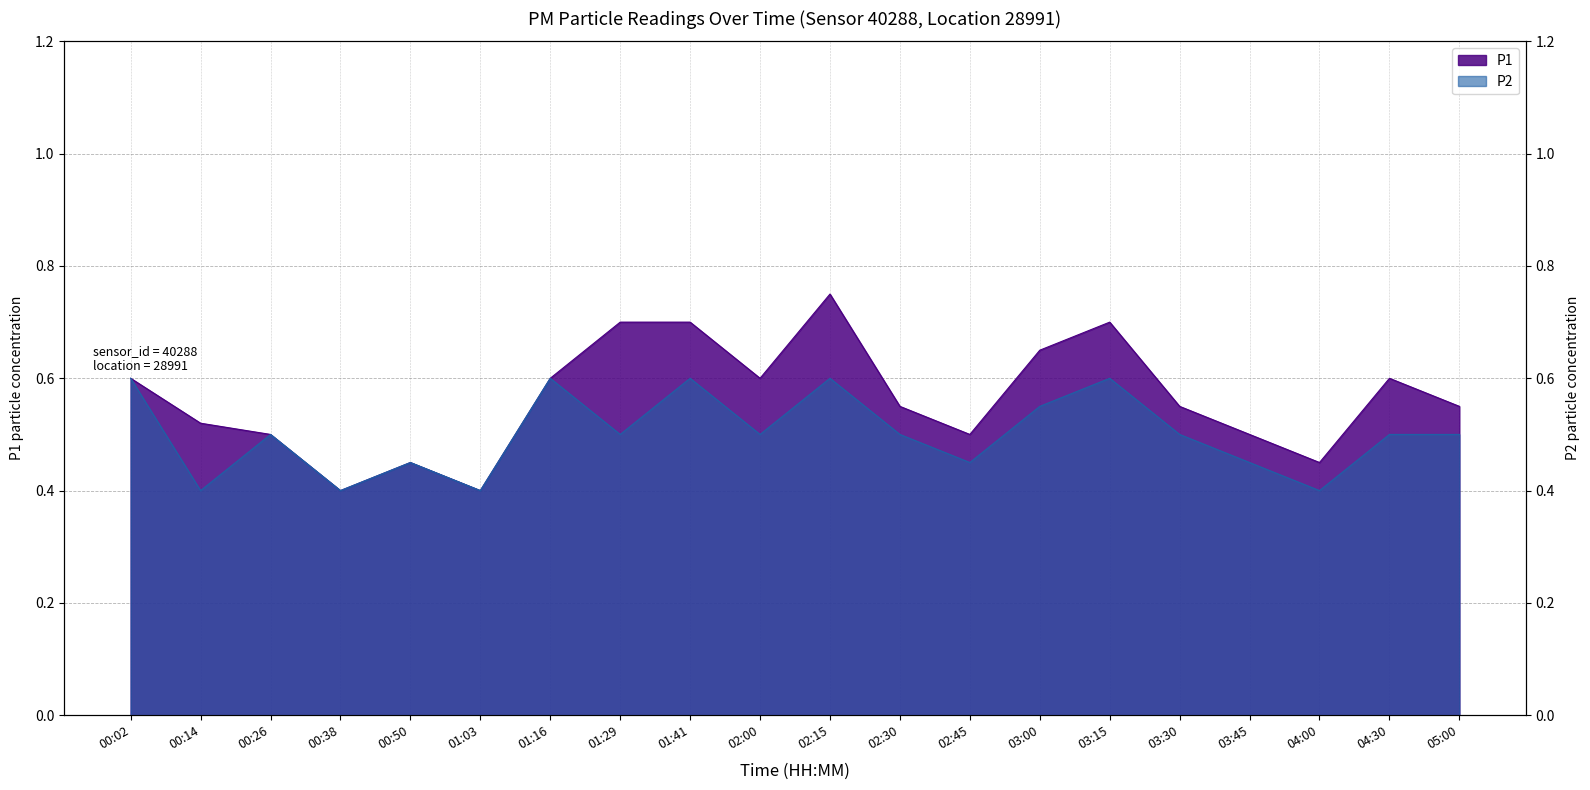

What is the smallest value displayed?

0.4